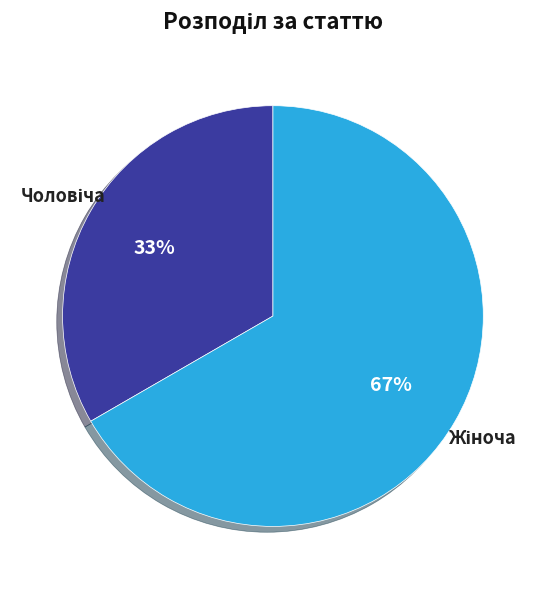

Is there a majority slice in this chart?

Yes